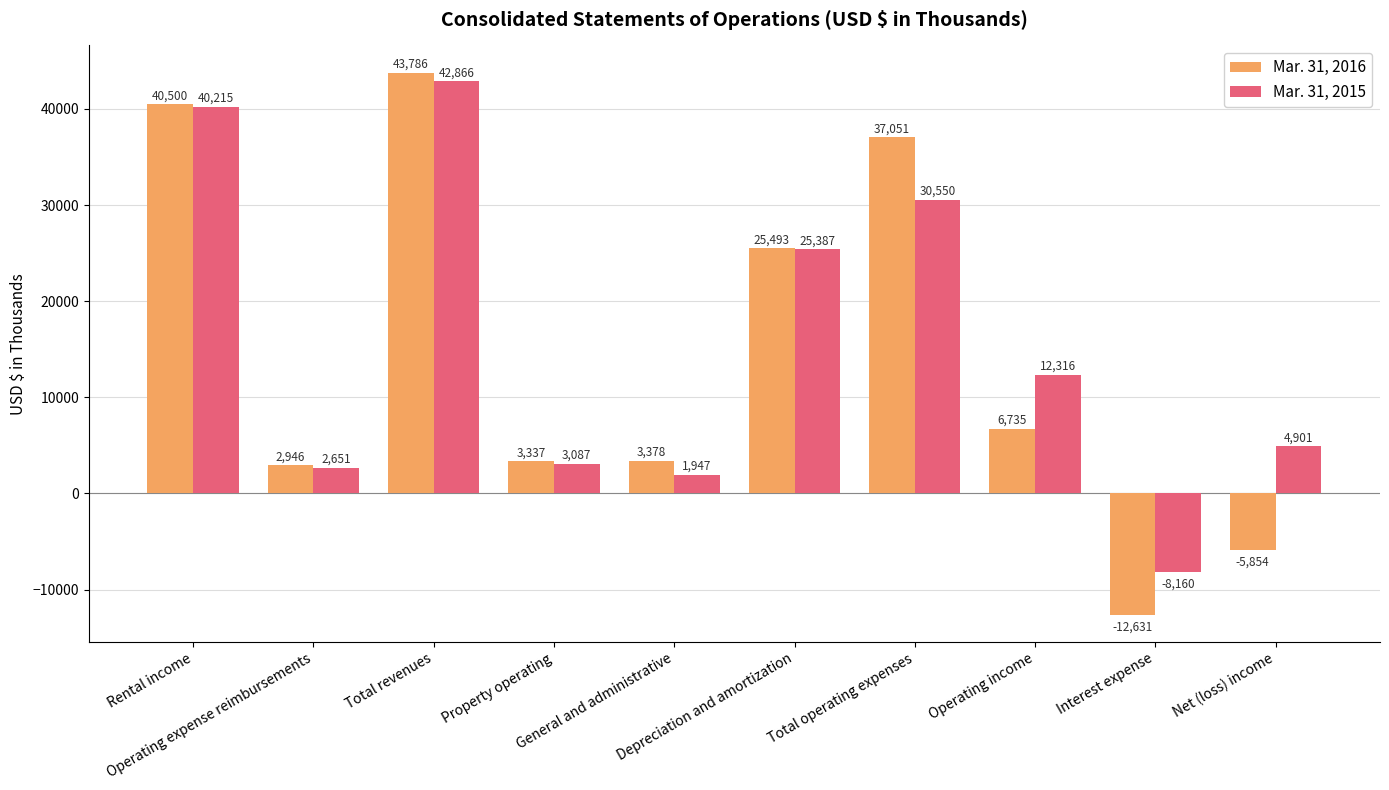

Where does the Mar. 31, 2015 series first go above 12316?

Rental income